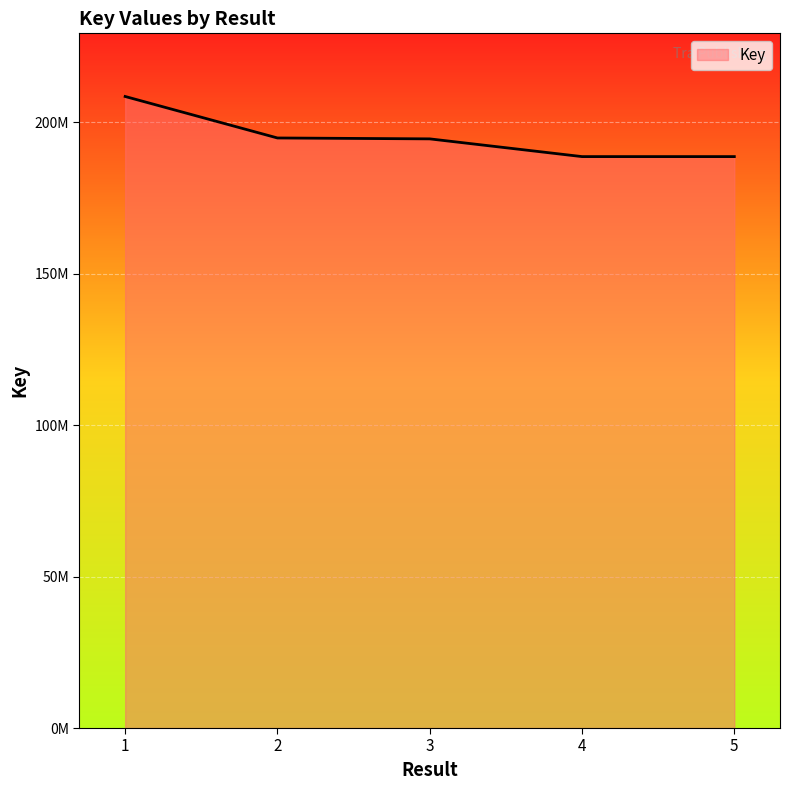

Does the chart display data point markers on the line(s)?

No